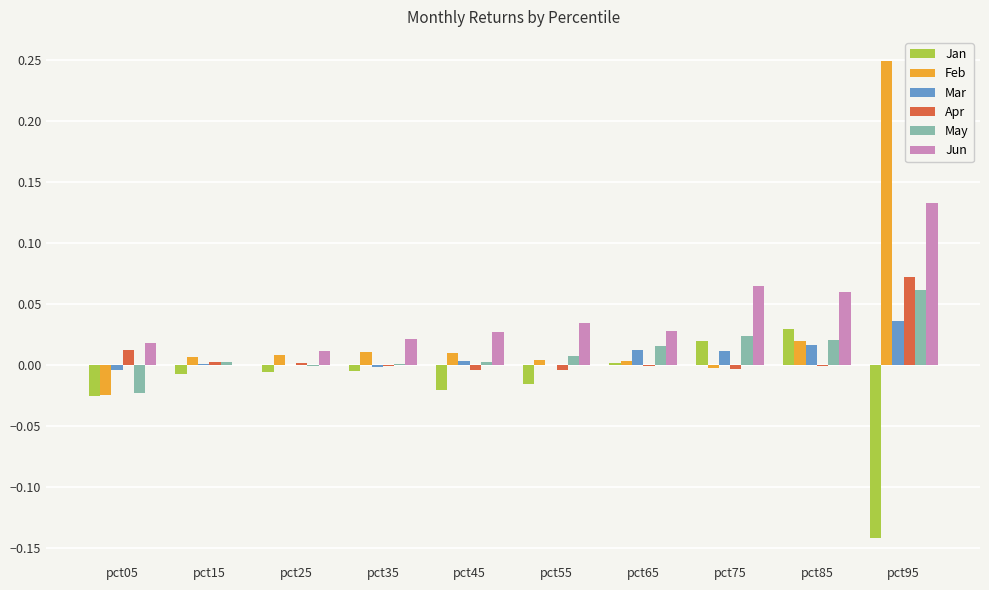

Which category has the highest value across all series?

pct95